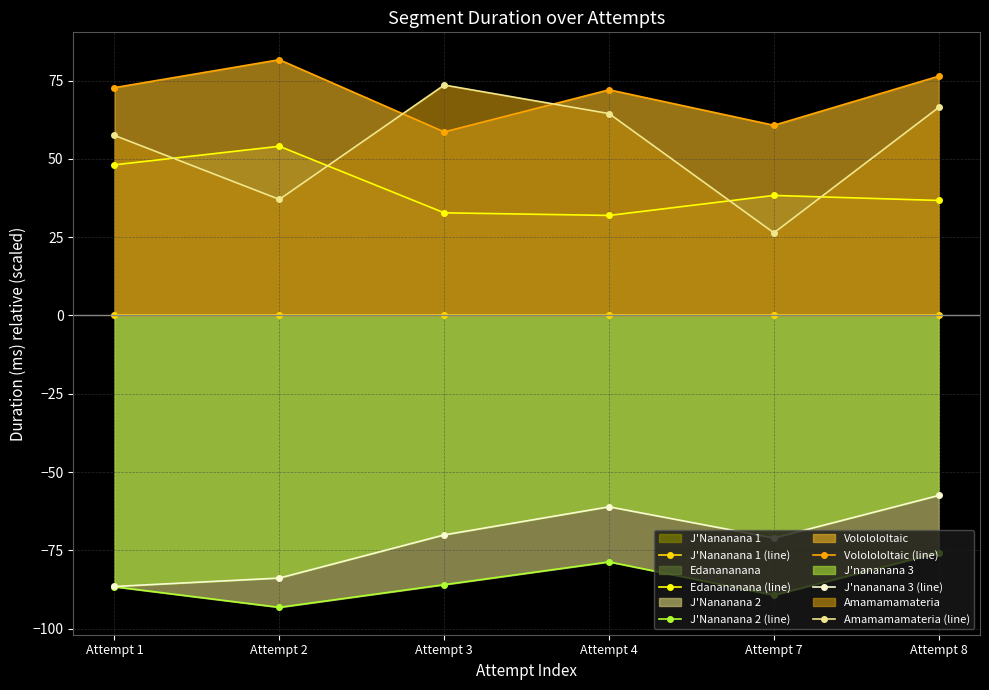

At which category does Amamamamateria (line) reach its first local peak?

Attempt 3